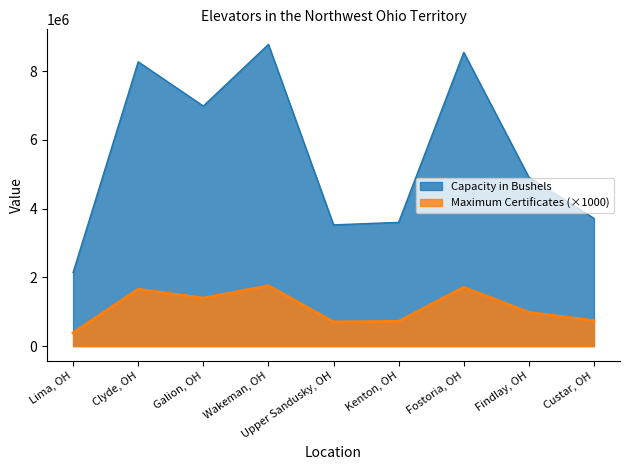

What is the difference between the second highest and minimum values in the Maximum Certificates series?

1325000